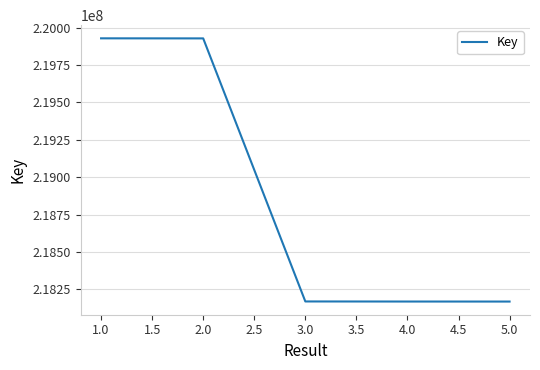

What is the smallest value displayed?

218168194